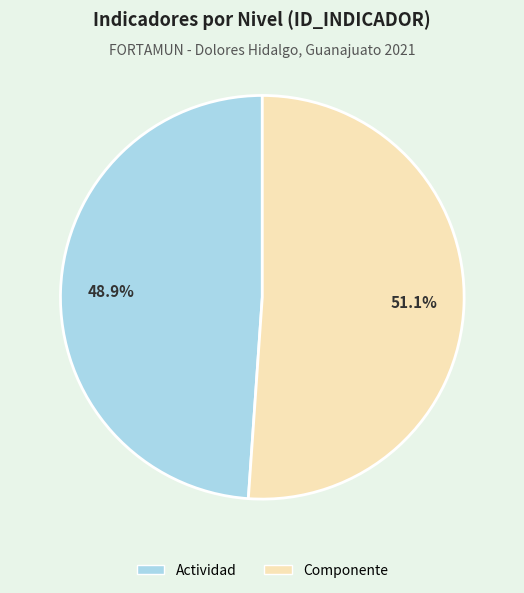

Which category has the smallest portion of the pie?

Actividad